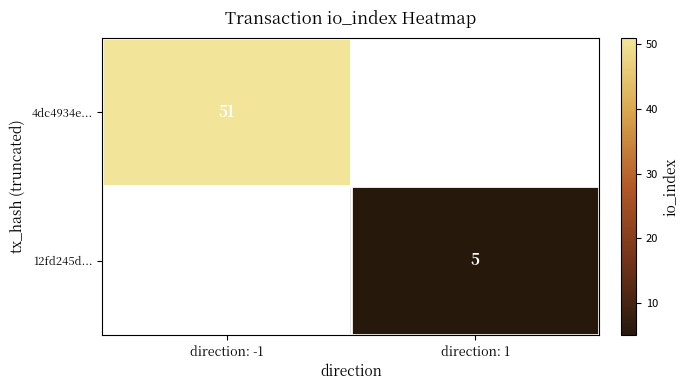

The 4dc4934e... series shows 51 at direction: -1. True or false?

True